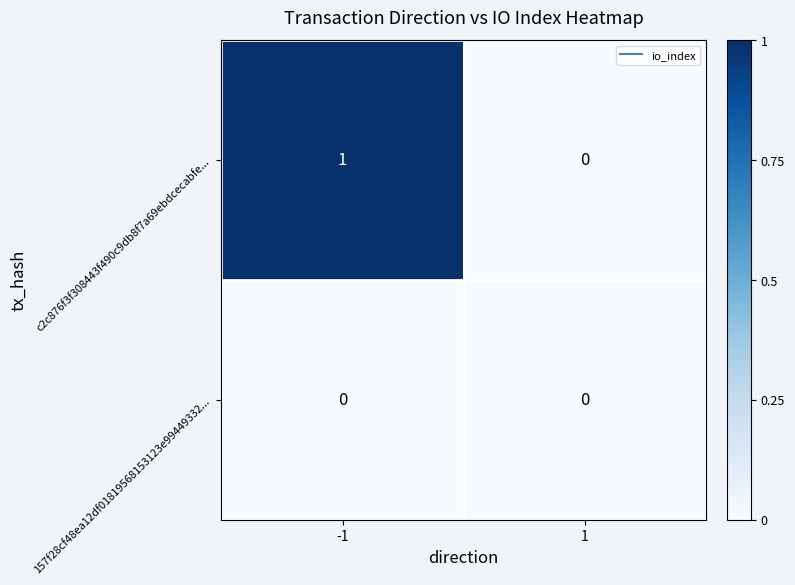

The value of c2c876f3f308443f490c9db8f7a69ebdcecabfe... at -1 is 1. True or false?

True